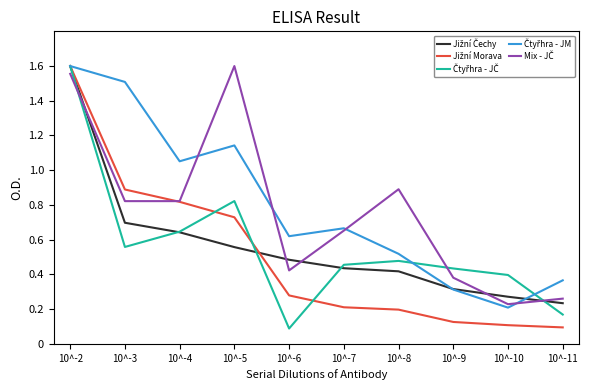

What is the spread (max minus min) of values at 10^-5?

1.0